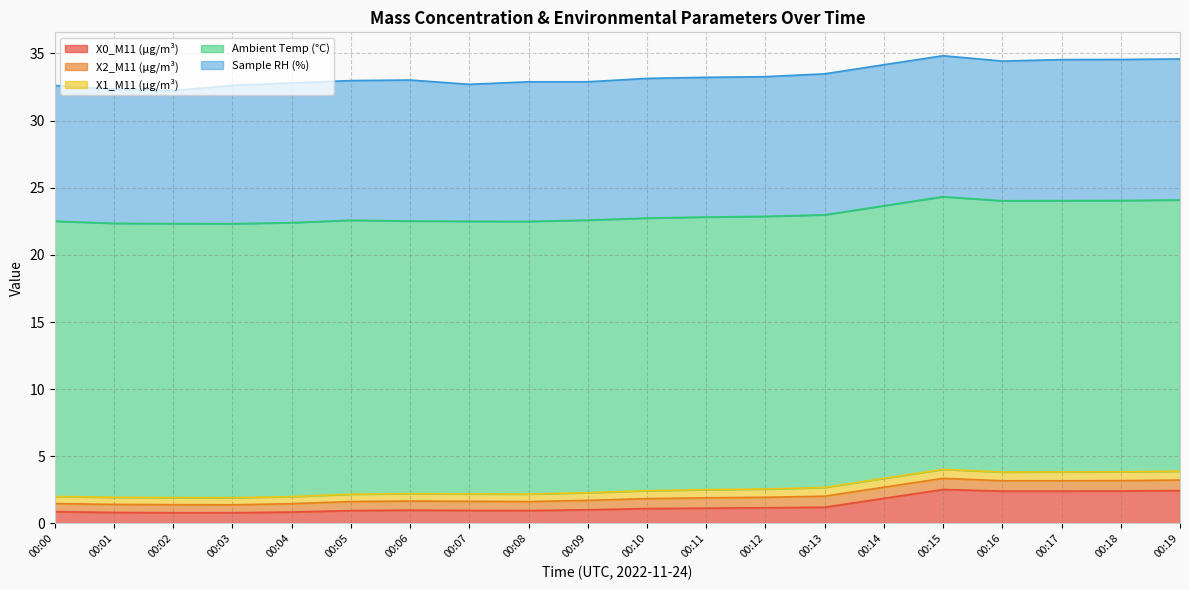

Reading left to right, transcribe all the data shown in this chart.

X0_M11 (μg/m³): 0.9	0.8	0.8	0.8	0.8	1.0	1.0	1.0	1.0	1.0	1.1	1.1	1.2	1.2	1.9	2.5	2.4	2.4	2.4	2.5
X2_M11 (μg/m³): 0.6	0.6	0.6	0.6	0.6	0.7	0.7	0.7	0.7	0.7	0.7	0.8	0.8	0.8	0.8	0.8	0.8	0.8	0.8	0.8
X1_M11 (μg/m³): 0.5	0.5	0.5	0.5	0.5	0.6	0.6	0.6	0.6	0.6	0.6	0.6	0.6	0.7	0.7	0.7	0.7	0.7	0.7	0.7
Ambient Temp (°C): 20.5	20.4	20.4	20.4	20.4	20.4	20.3	20.3	20.3	20.3	20.3	20.3	20.3	20.3	20.3	20.3	20.2	20.2	20.2	20.2
Sample RH (%): 10.1	10.0	9.9	10.3	10.4	10.4	10.5	10.2	10.4	10.3	10.4	10.4	10.4	10.5	10.5	10.5	10.4	10.5	10.5	10.5